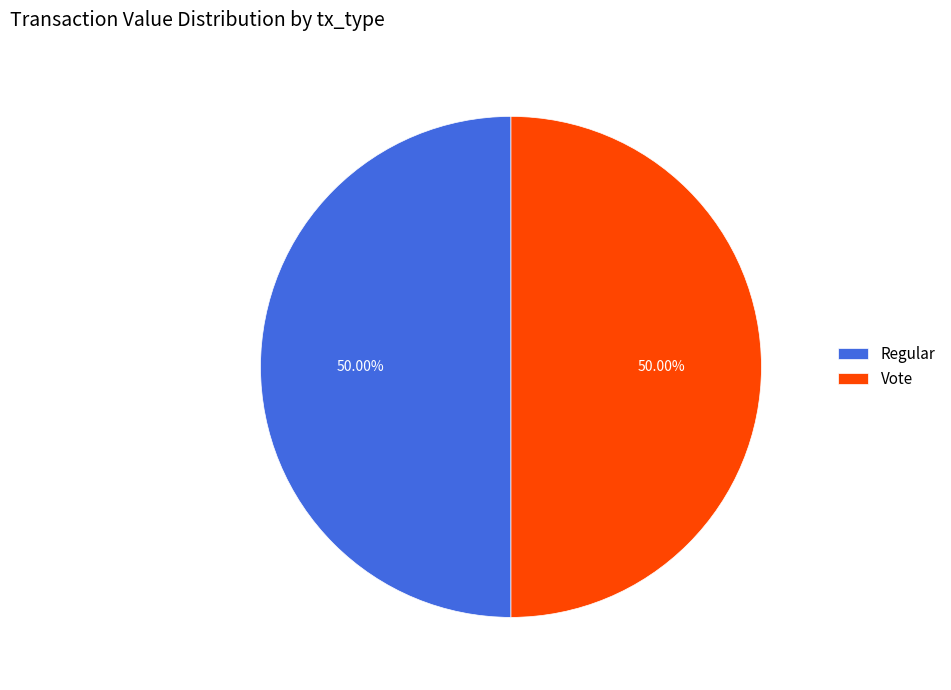

Do Regular and Vote together represent more than half of the pie?

Yes